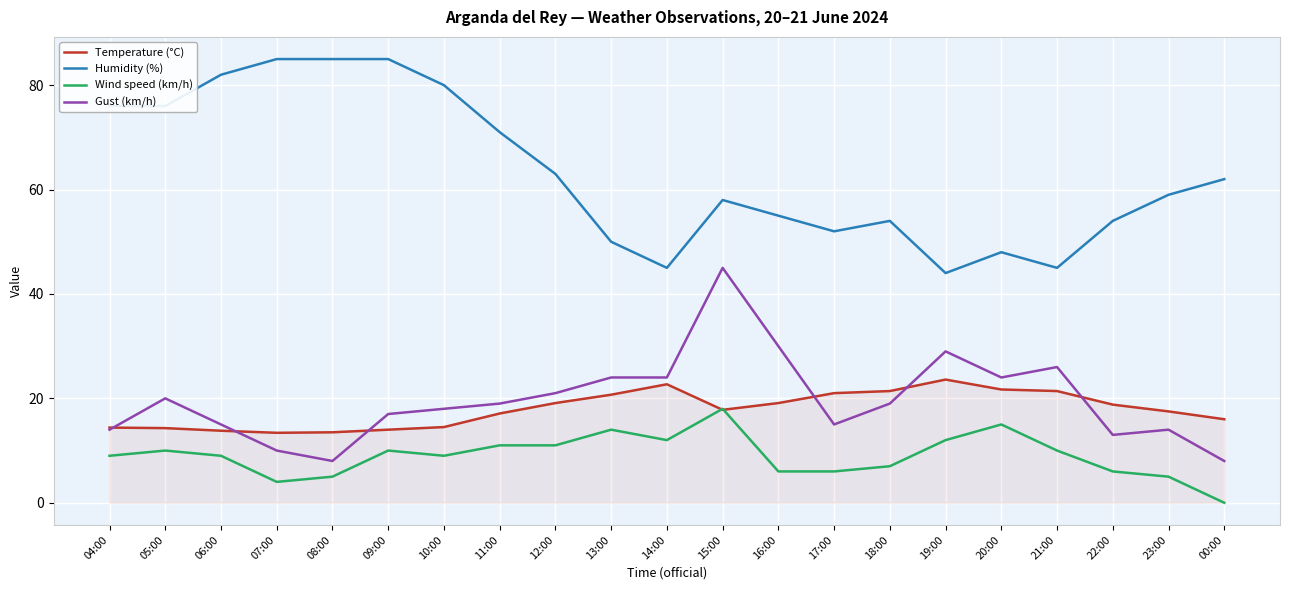

Which label corresponds to the smallest value in the chart?

00:00